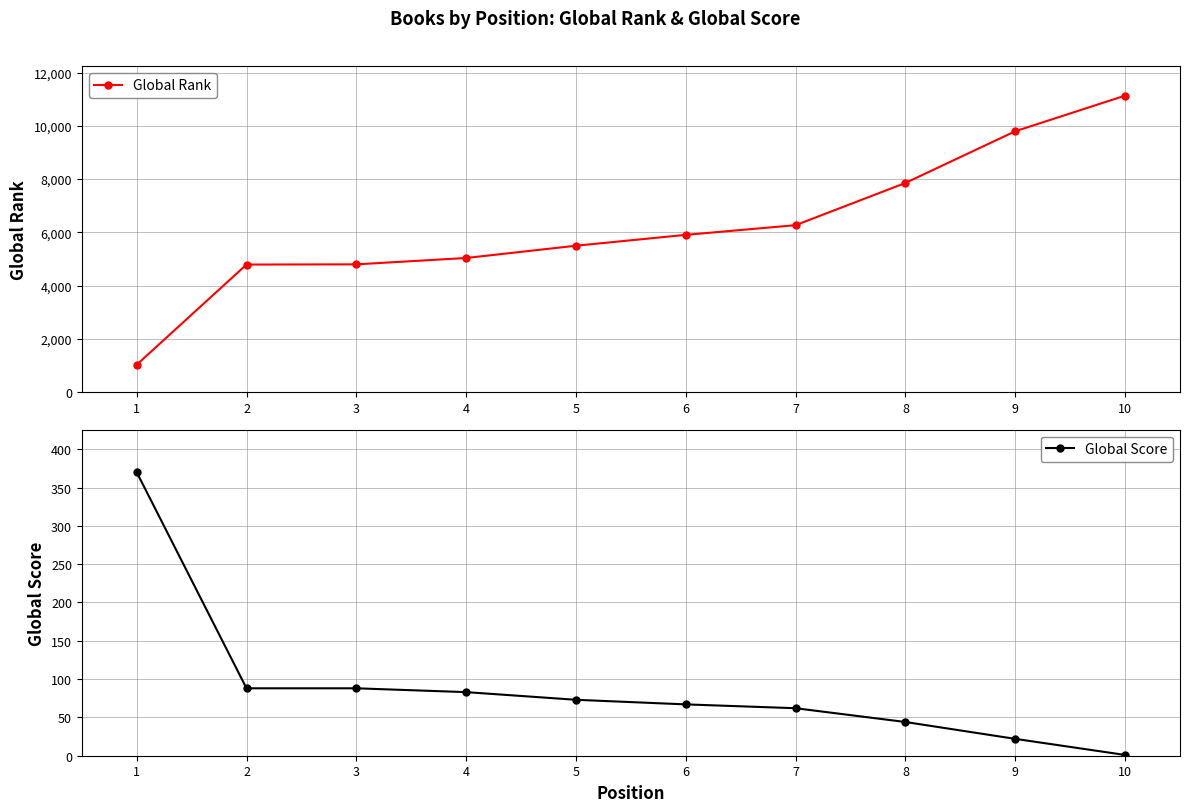

Which series has the largest total across all categories?

Global Rank